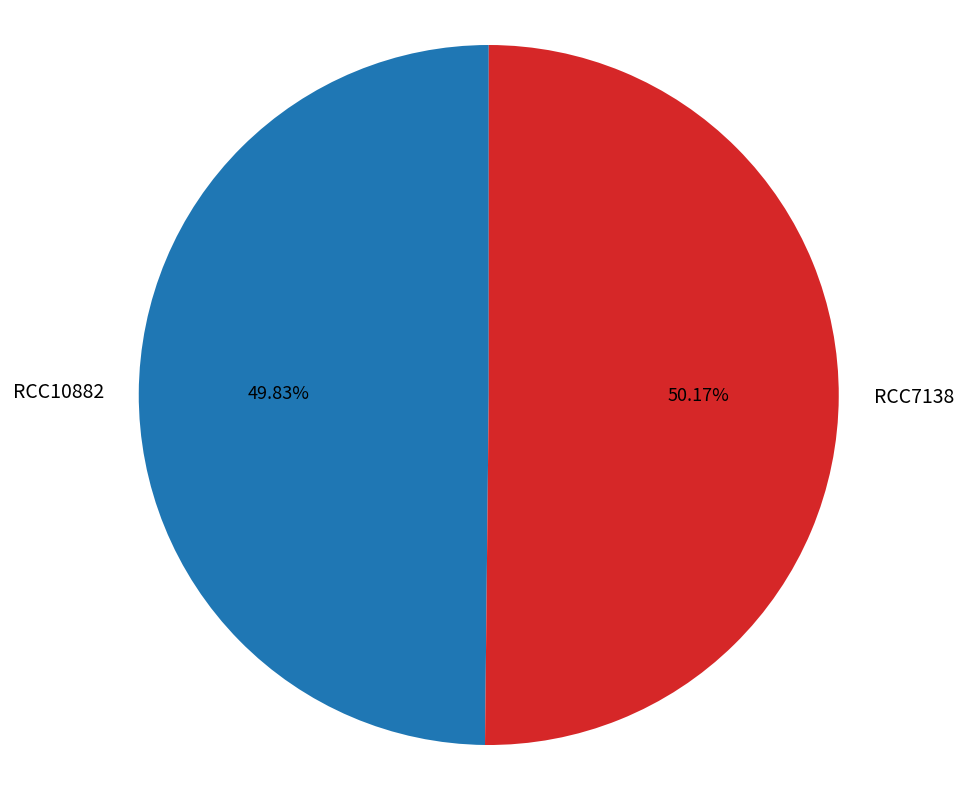

What percentage is the RCC7138 slice, to the nearest percent?

50%